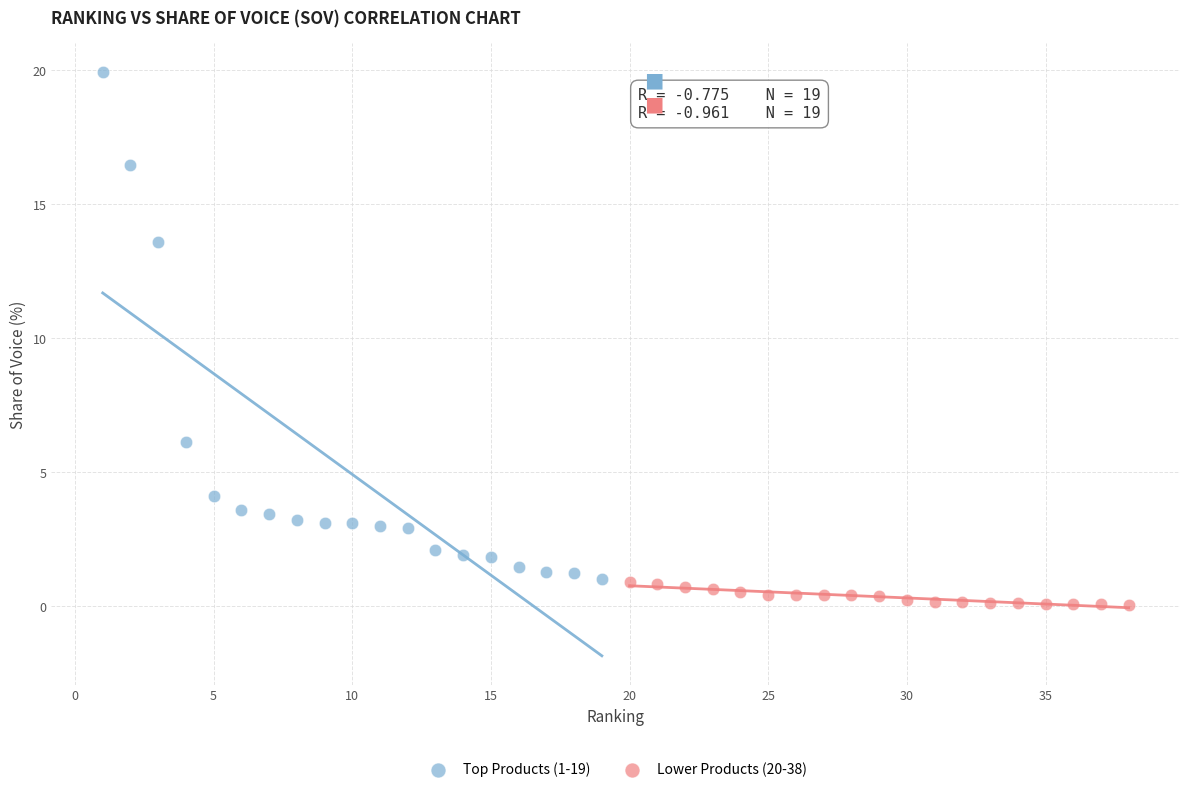

Which series reaches the minimum Y coordinate?

Lower Products (20-38)